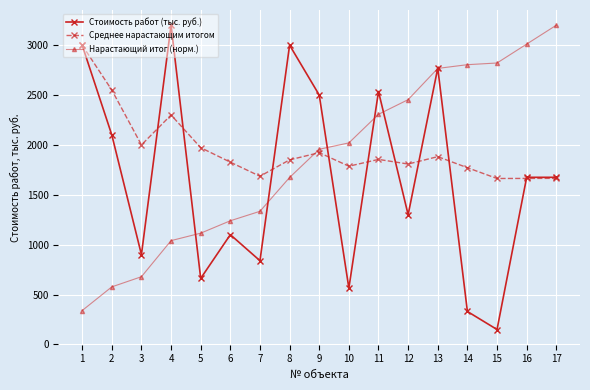

The value of Среднее нарастающим итогом at 10 is 2576.7. True or false?

False